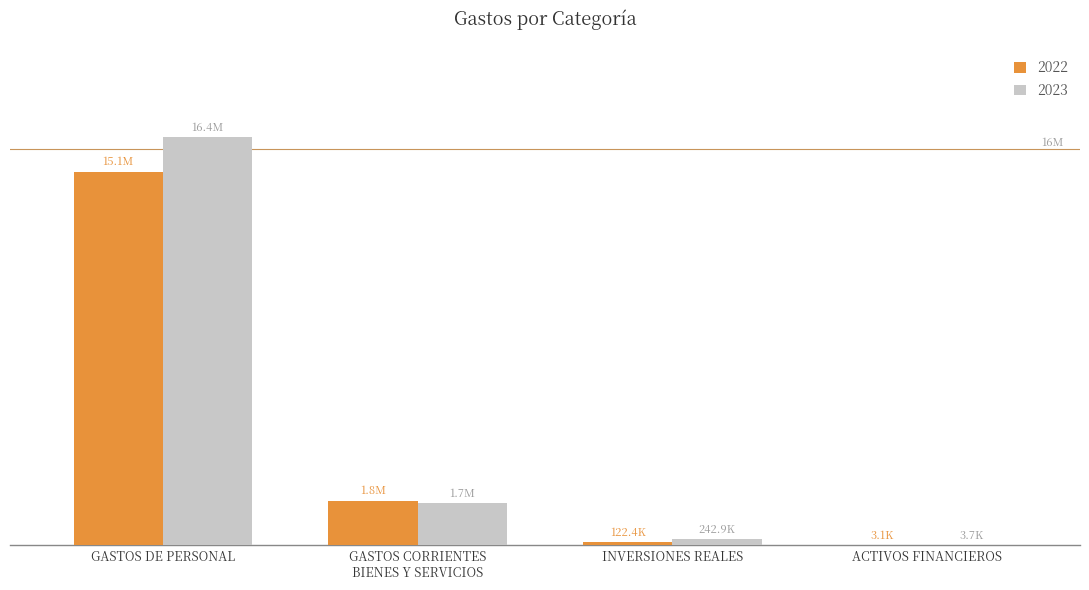

At which category is the sum across all series the highest?

GASTOS DE PERSONAL